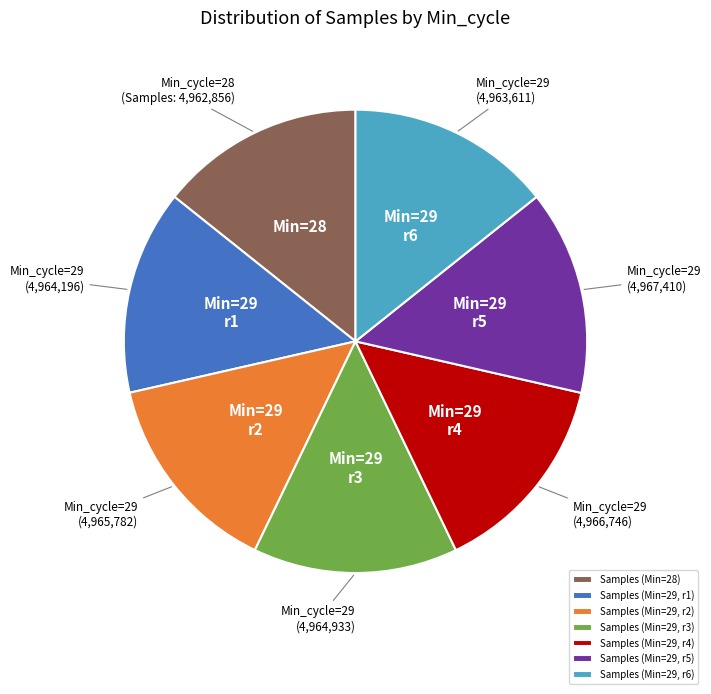

Is there any slice that represents more than half of the pie?

No